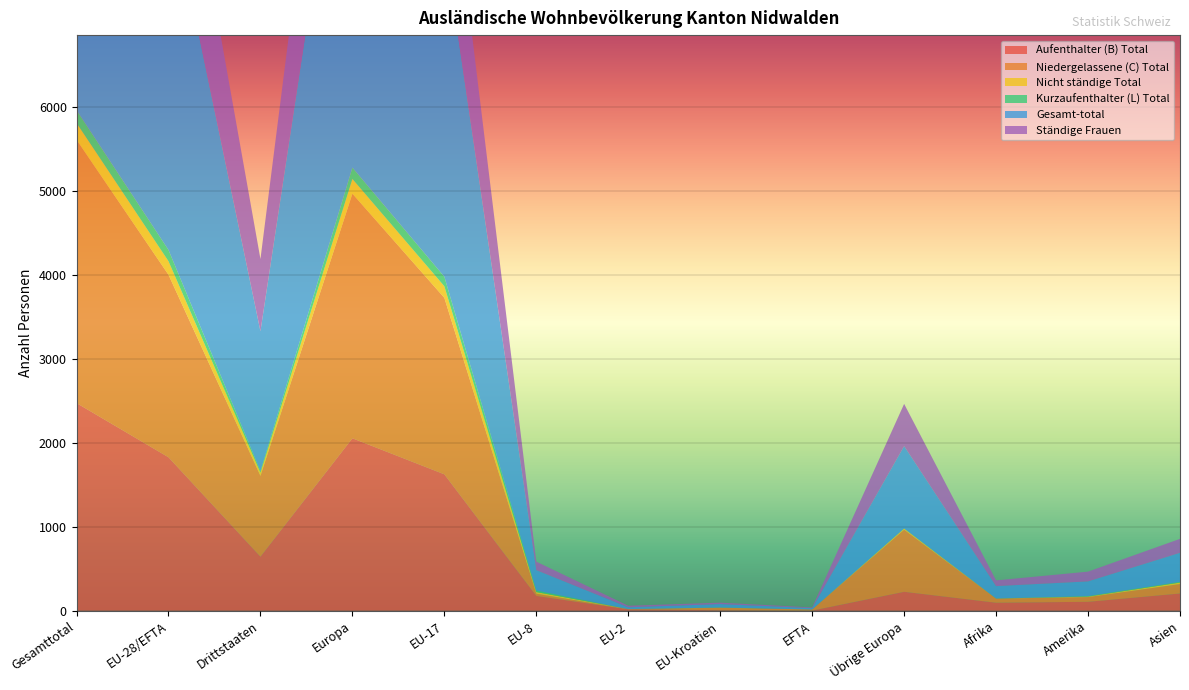

Reading left to right, transcribe all the data shown in this chart.

Aufenthalter (B) Total: Gesamttotal=2472	EU-28/EFTA=1827	Drittstaaten=645	Europa=2053	EU-17=1624	EU-8=177	EU-2=17	EU-Kroatien=7	EFTA=2	Übrige Europa=226	Afrika=96	Amerika=107	Asien=206
Niedergelassene (C) Total: Gesamttotal=3133	EU-28/EFTA=2172	Drittstaaten=961	Europa=2911	EU-17=2100	EU-8=26	EU-2=3	EU-Kroatien=29	EFTA=14	Übrige Europa=739	Afrika=49	Amerika=56	Asien=112
Nicht ständige Total: Gesamttotal=200	EU-28/EFTA=161	Drittstaaten=39	Europa=175	EU-17=138	EU-8=20	EU-2=1	EU-Kroatien=2	EFTA=0	Übrige Europa=14	Afrika=1	Amerika=6	Asien=18
Kurzaufenthalter (L) Total: Gesamttotal=152	EU-28/EFTA=134	Drittstaaten=18	Europa=135	EU-17=113	EU-8=19	EU-2=0	EU-Kroatien=2	EFTA=0	Übrige Europa=1	Afrika=1	Amerika=6	Asien=9
Gesamt-total: Gesamttotal=5957	EU-28/EFTA=4294	Drittstaaten=1663	Europa=5274	EU-17=3975	EU-8=242	EU-2=21	EU-Kroatien=40	EFTA=16	Übrige Europa=980	Afrika=147	Amerika=175	Asien=345
Ständige Frauen: Gesamttotal=2606	EU-28/EFTA=1746	Drittstaaten=860	Europa=2248	EU-17=1602	EU-8=101	EU-2=18	EU-Kroatien=17	EFTA=8	Übrige Europa=502	Afrika=68	Amerika=116	Asien=166